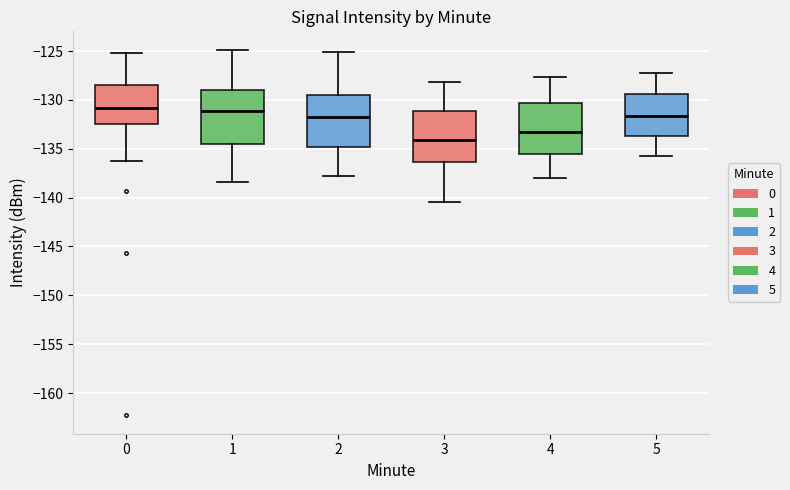

Reading left to right, transcribe this box plot: for each box, give where its median line is, the range the box spans, and where its two whiskers end, as read against the y-axis. The values are not printed on the chart, so give them approximately, as read against the axis.

0: median -131.0, box -132.5 to -128.5, whiskers -136.5 to -125.0
1: median -131.0, box -134.5 to -129.0, whiskers -138.5 to -125.0
2: median -132.0, box -135.0 to -129.5, whiskers -138.0 to -125.0
3: median -134.0, box -136.5 to -131.0, whiskers -140.5 to -128.0
4: median -133.5, box -135.5 to -130.5, whiskers -138.0 to -127.5
5: median -131.5, box -133.5 to -129.5, whiskers -136.0 to -127.0